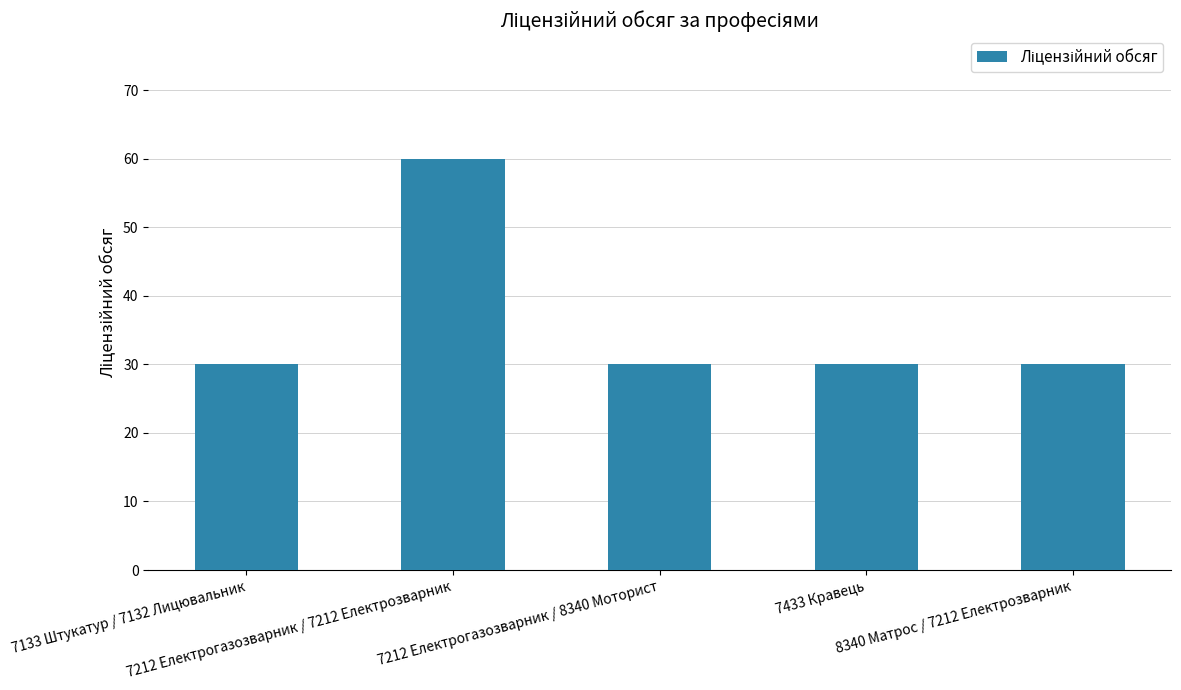

What is the difference between the maximum and minimum values?

30